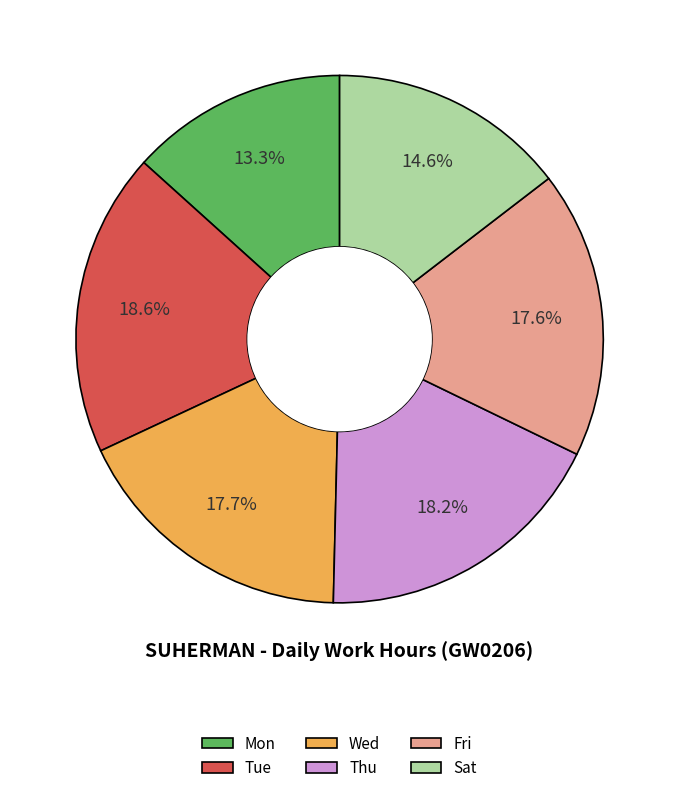

How many slices are in this pie chart?

6